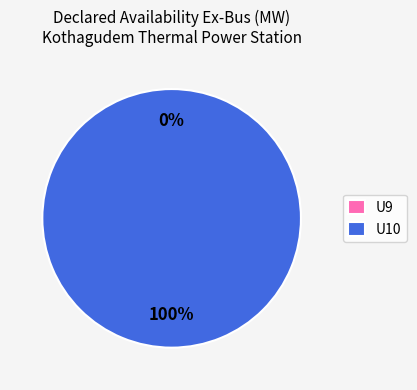

To the nearest percent, what is the average slice percentage?

50%